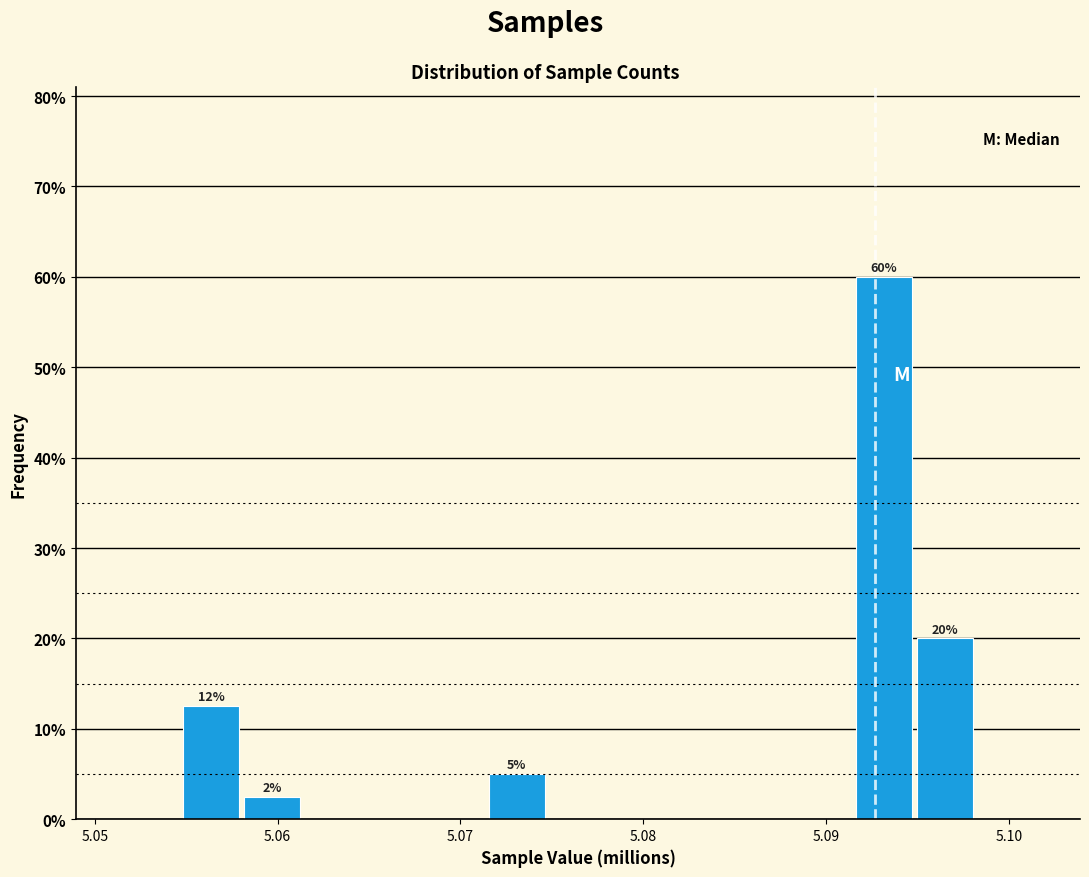

Read against the x-axis, roughly where is the centre of the tallest bar?

5.093